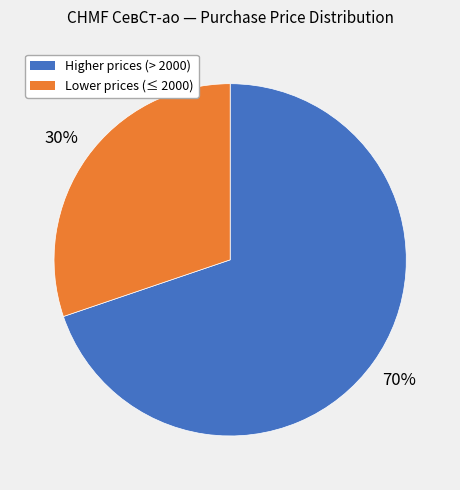

Count the number of slices in the pie.

2